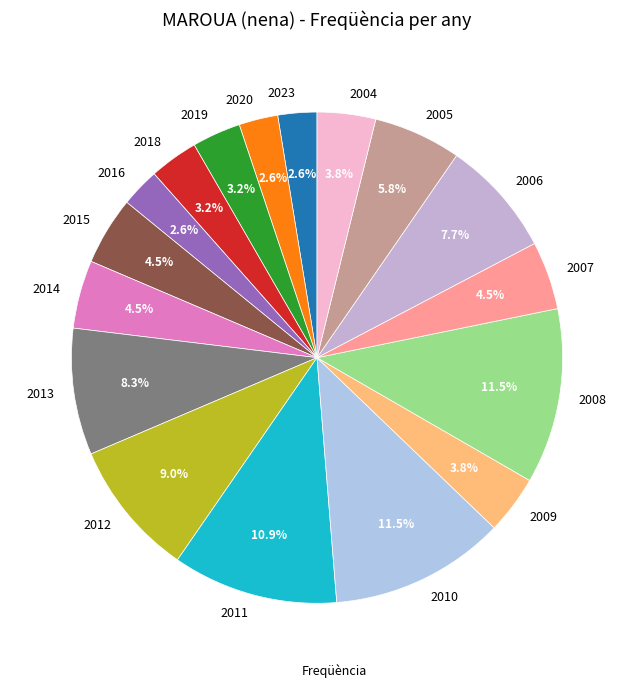

Is it true that 2016 is 16% of the pie?

False